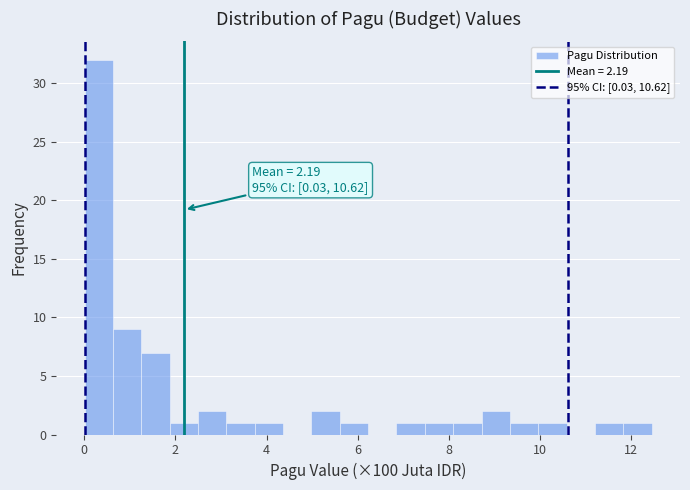

Read against the x-axis, roughly where is the centre of the tallest bar?

0.4